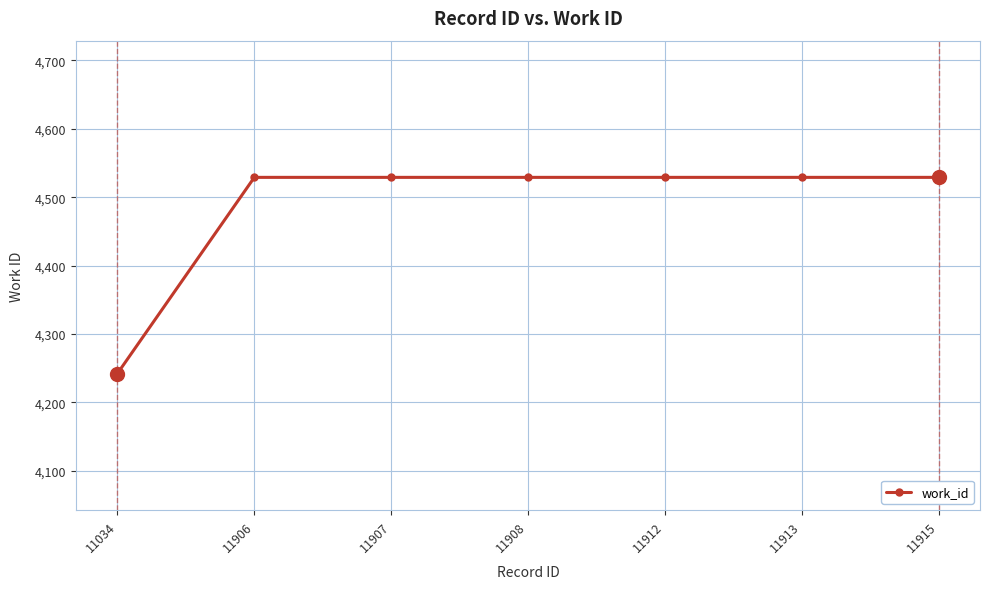

What is the greatest value displayed?

4529